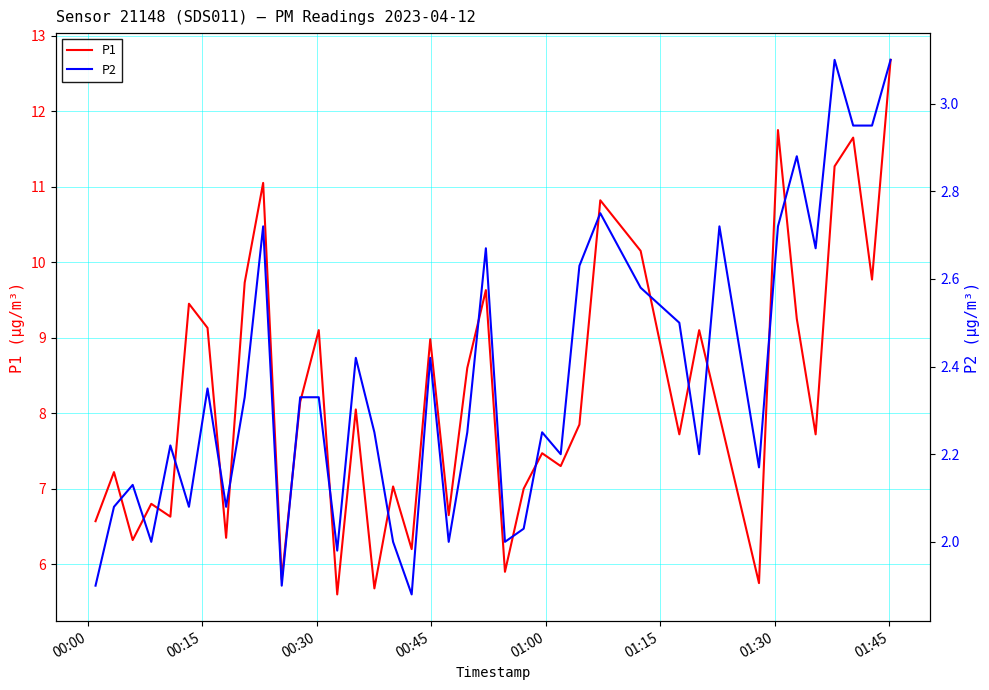

Which series has the largest total across all categories?

P1